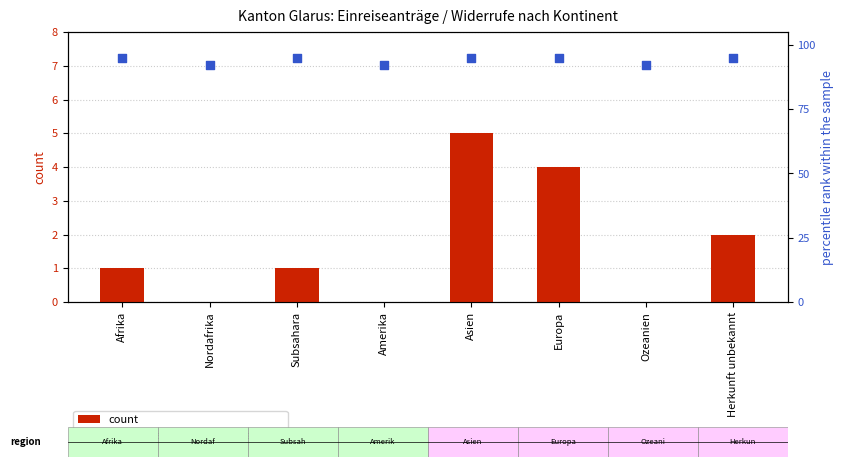

At how many categories does at least one series exceed 82?

8